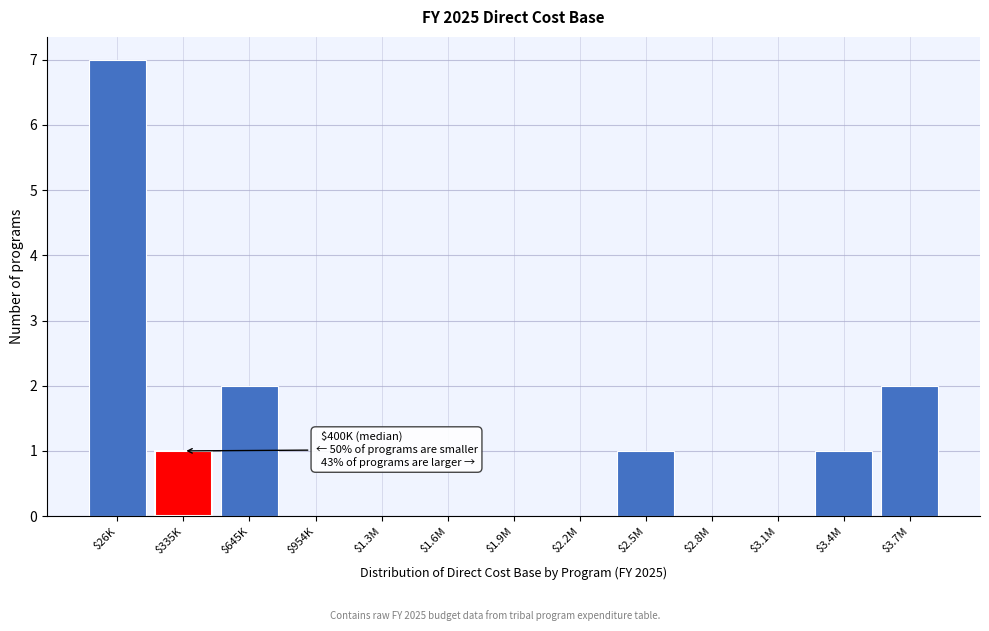

What is the greatest value displayed?

7